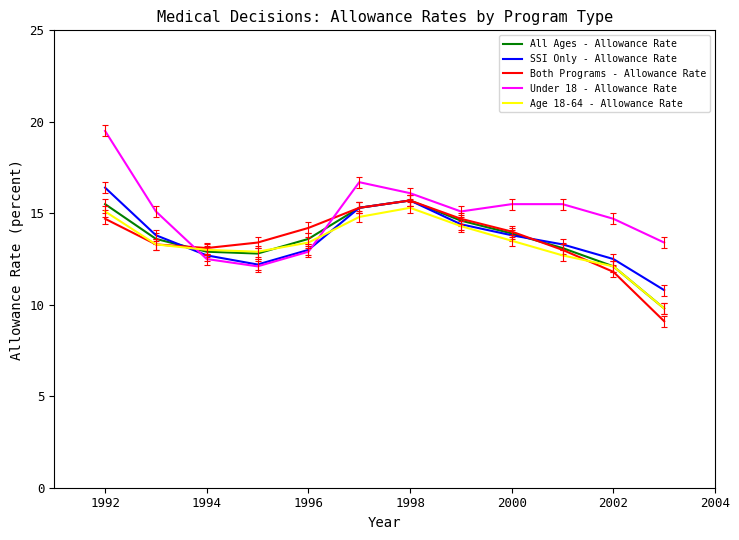

True or false: Under 18 - Allowance Rate and All Ages - Allowance Rate cross at least once.

True